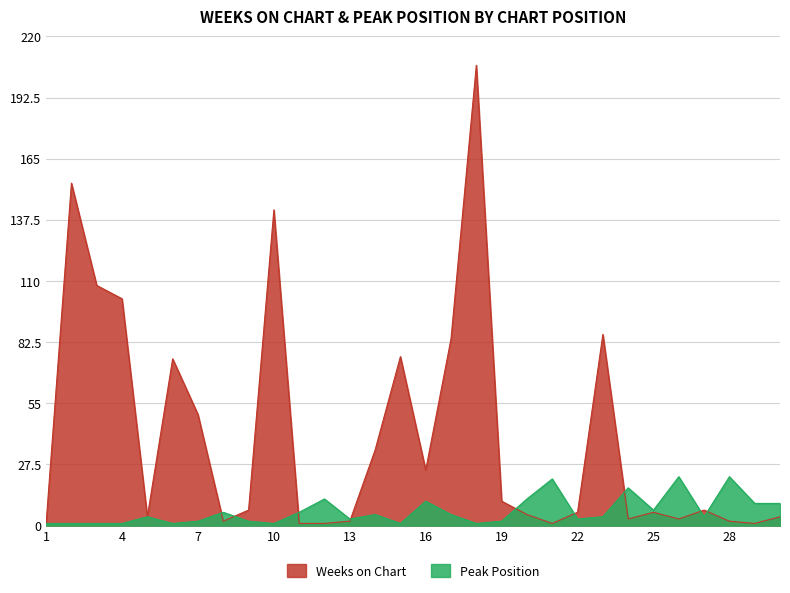

What is the value of the Weeks on Chart point at the 11th from the left?

1